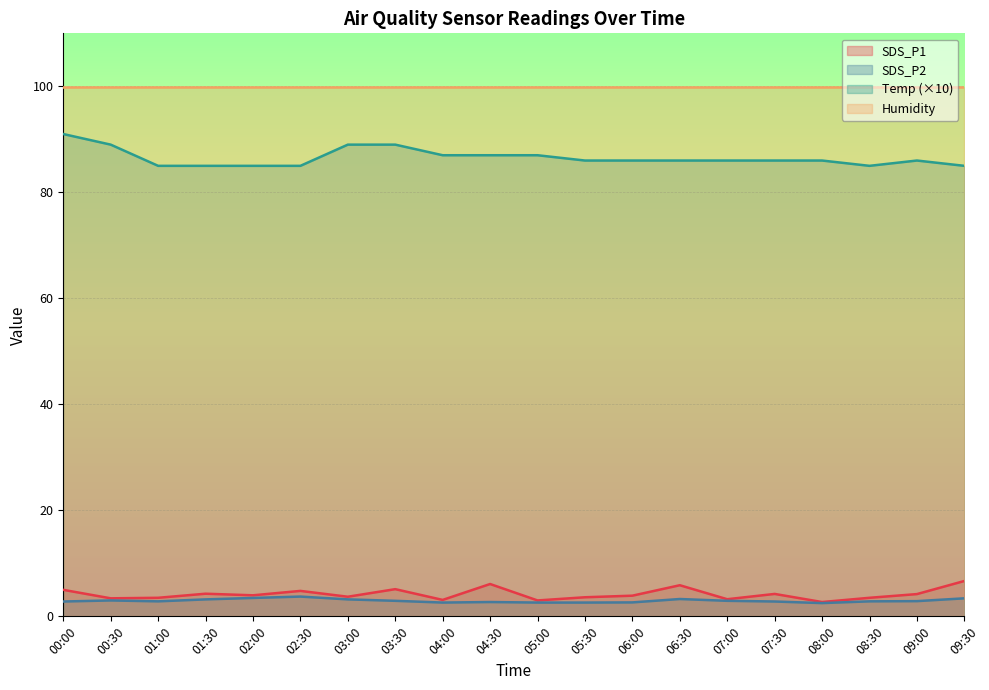

What is the difference between the maximum and second lowest values in the SDS_P2 series?

1.1